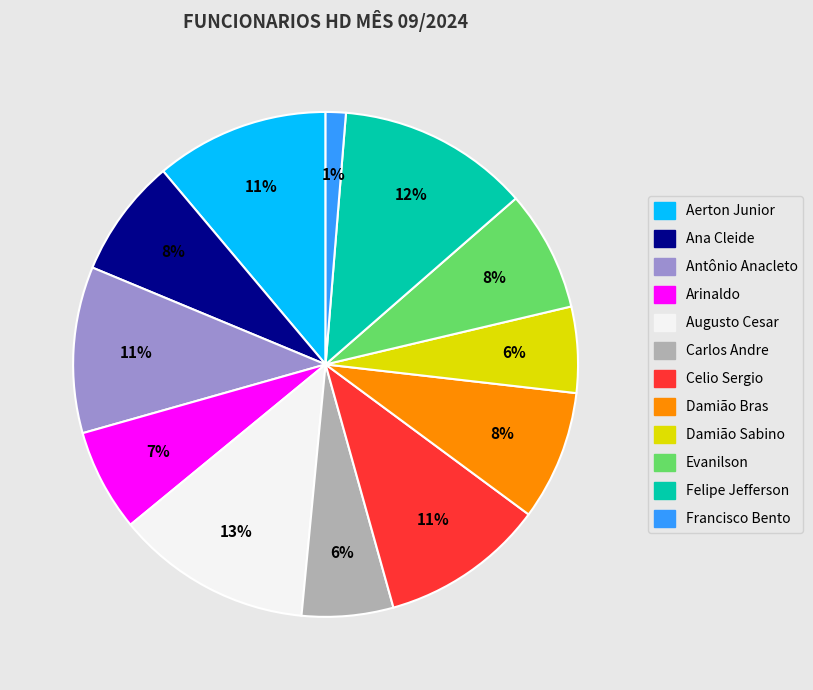

Is there a majority slice in this chart?

No